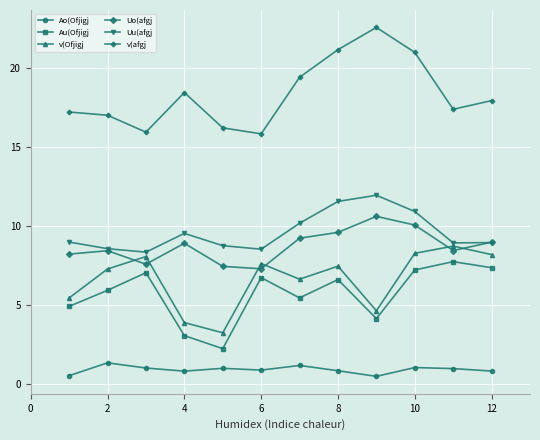

True or false: Uo(afgj and v(Ofjigj cross at least once.

True